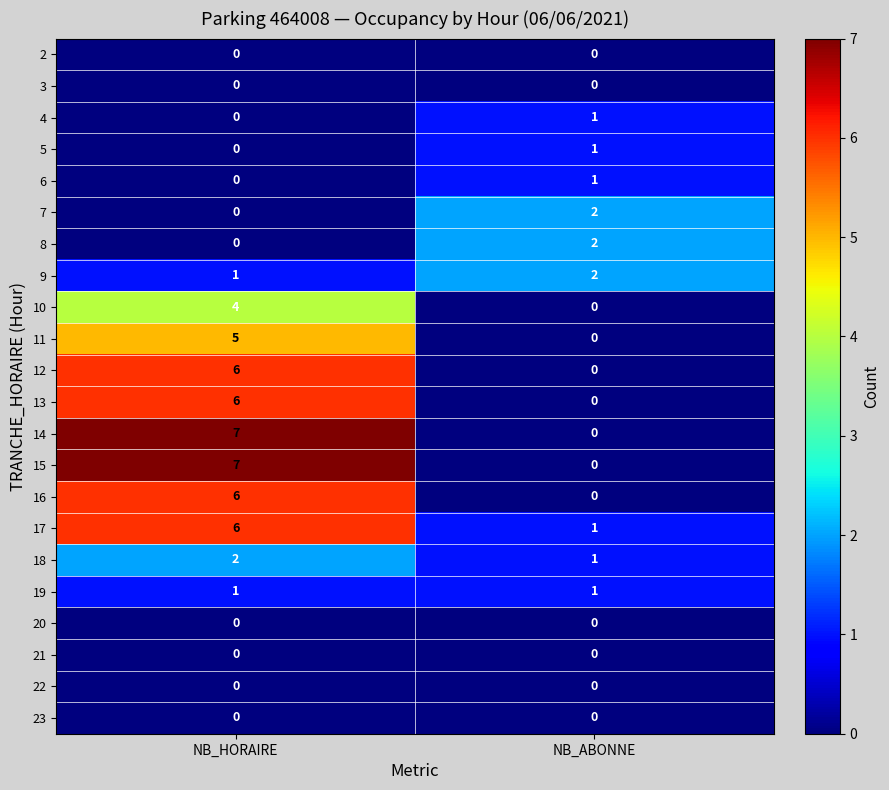

What is the spread (max minus min) of values at NB_HORAIRE?

7